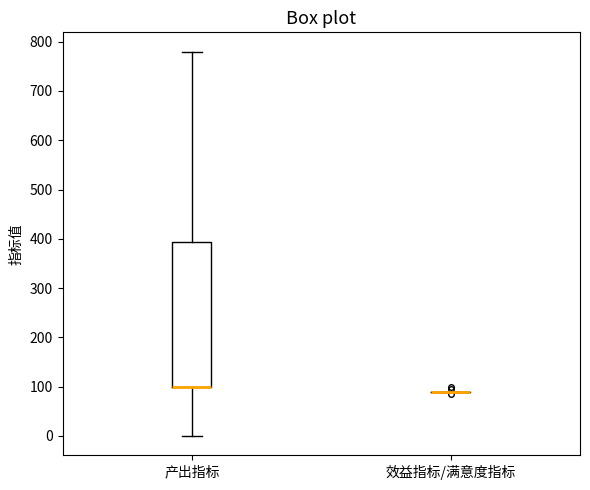

Which box is the tallest, from its lower edge to its upper edge?

产出指标